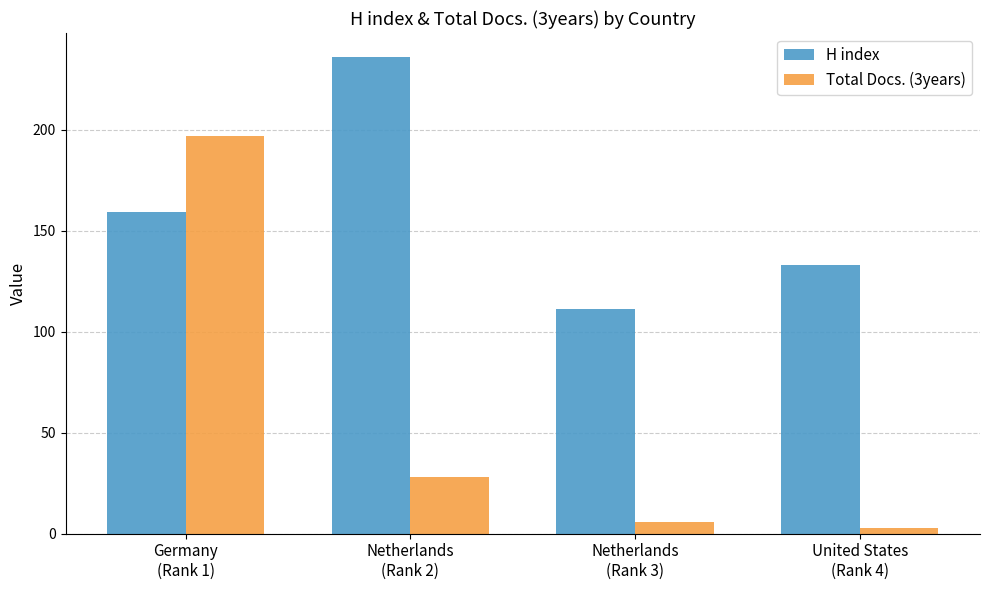

What is the sum of all H index values?

639